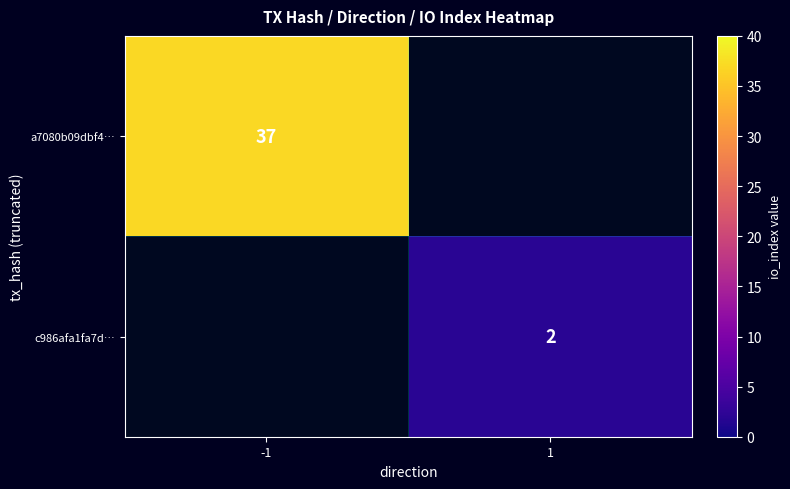

Is the value of c986afa1fa7d… at 1 greater than the value of a7080b09dbf4… at -1?

No